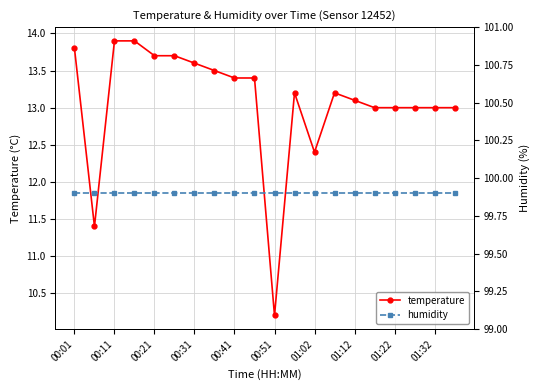

At which label does humidity reach its peak?

00:01